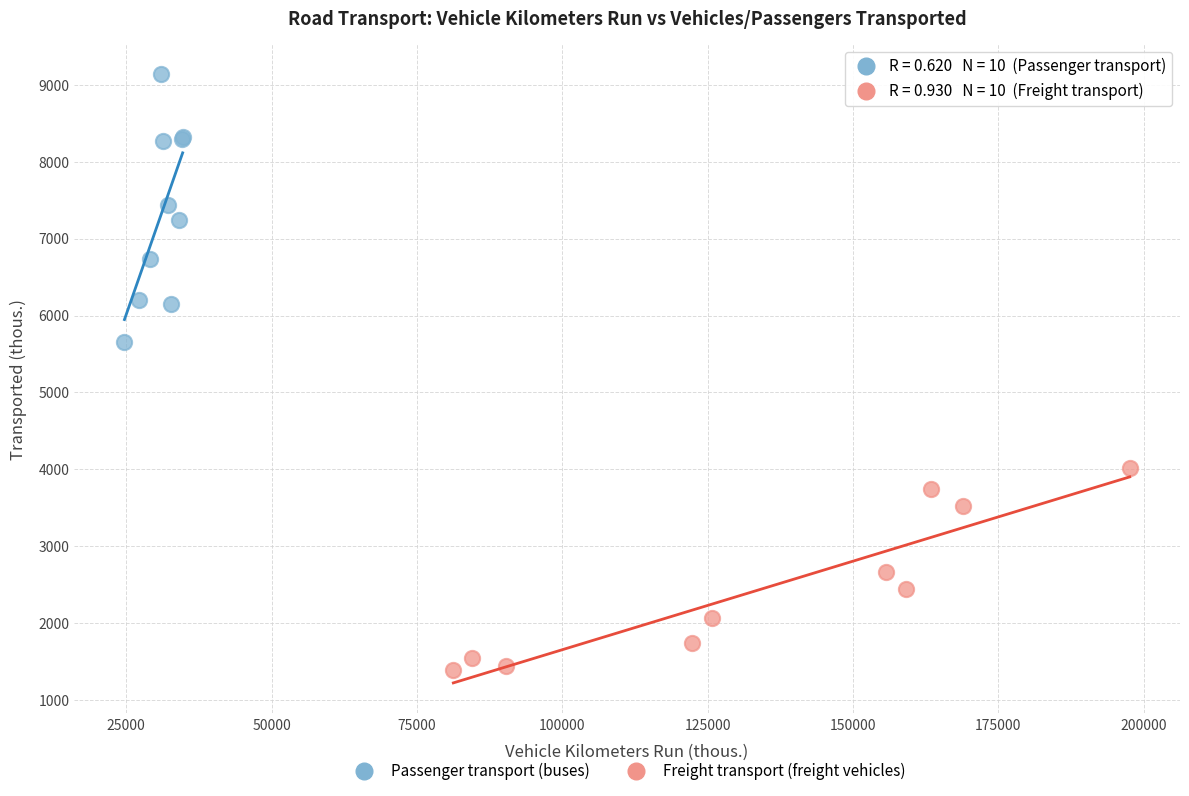

Which series has the widest spread of Y values?

Passenger transport (buses)